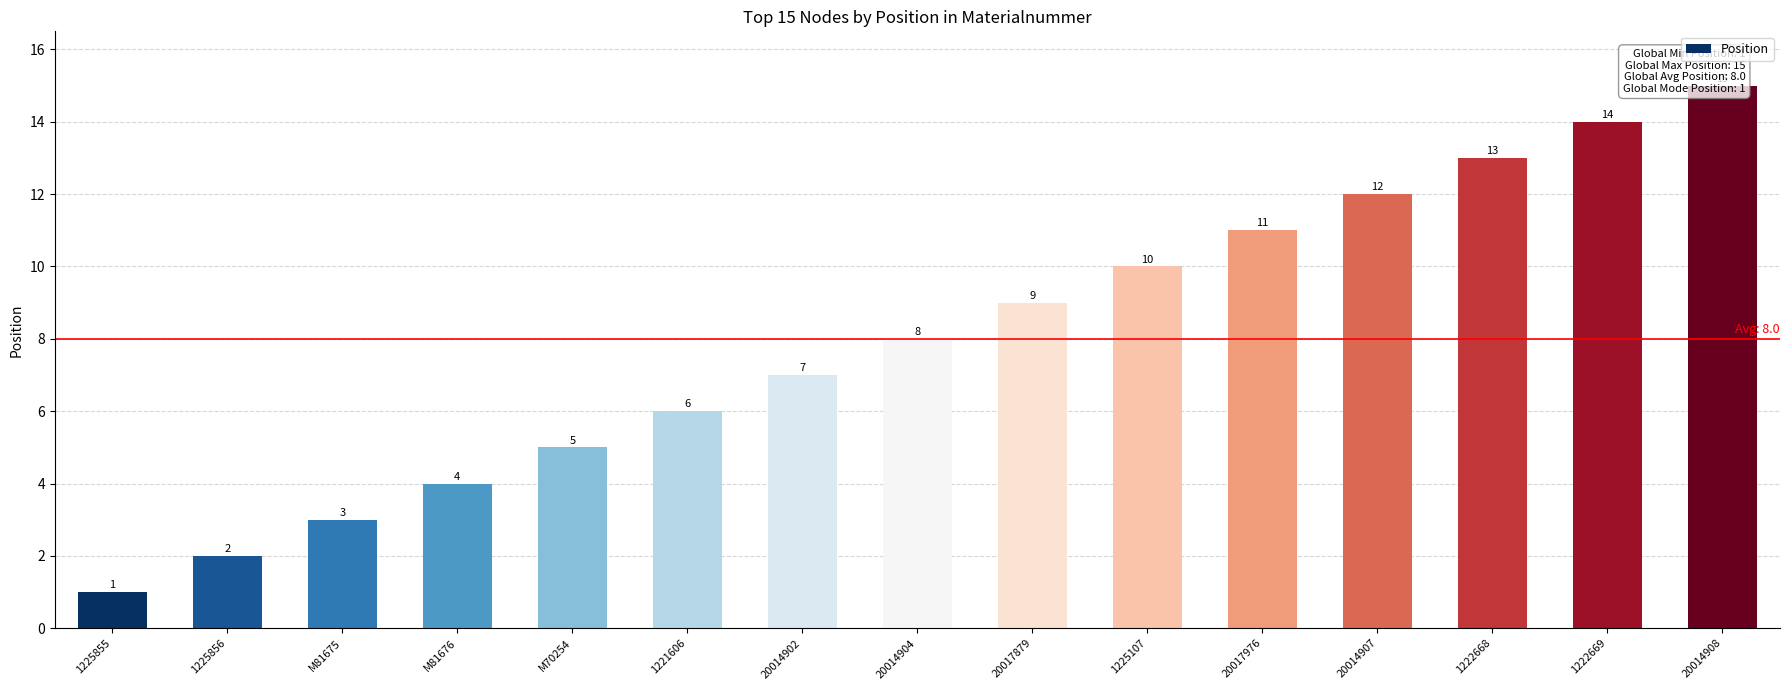

The value at M70254 is 5. True or false?

True